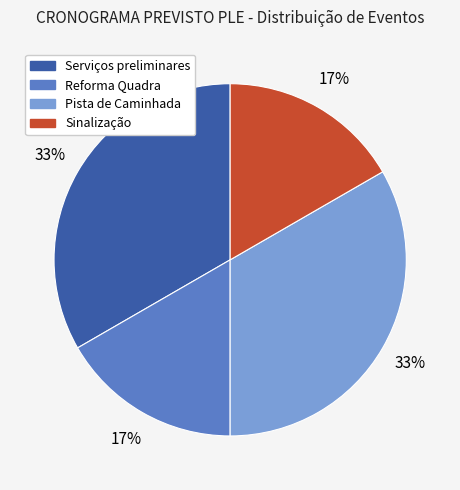

Is there any slice that represents more than half of the pie?

No